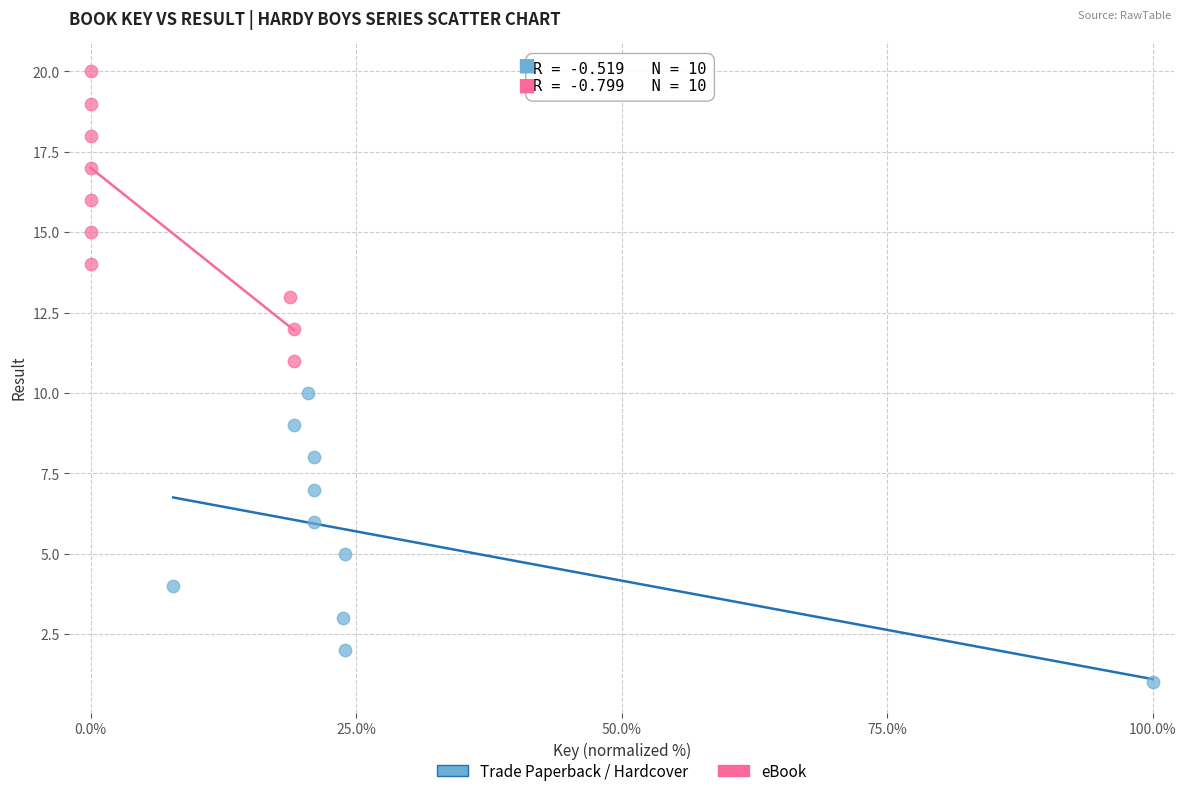

Which series contains the lowest Y value?

Trade Paperback / Hardcover